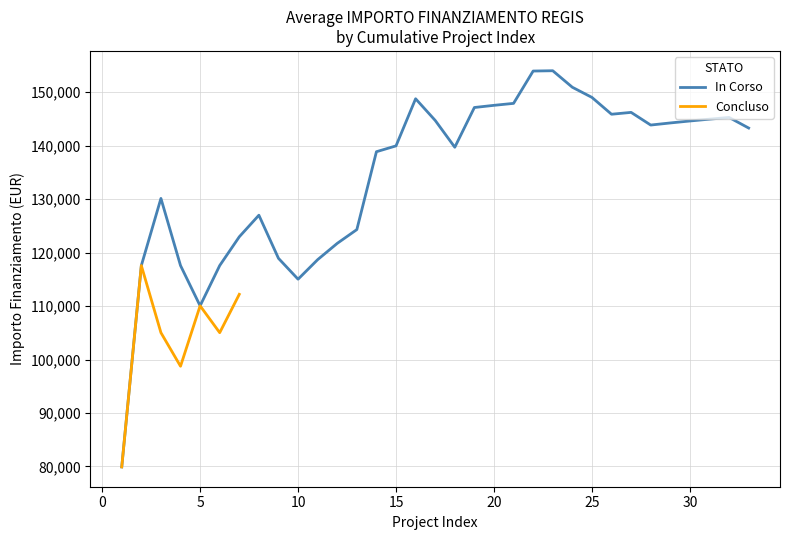

What is the highest value of the In Corso series?

154008.6